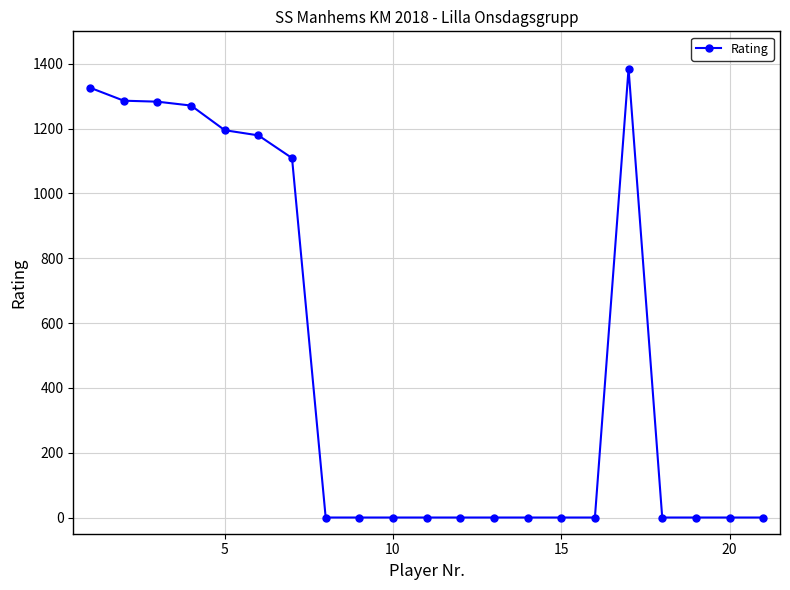

What is the maximum value shown in the chart?

1385